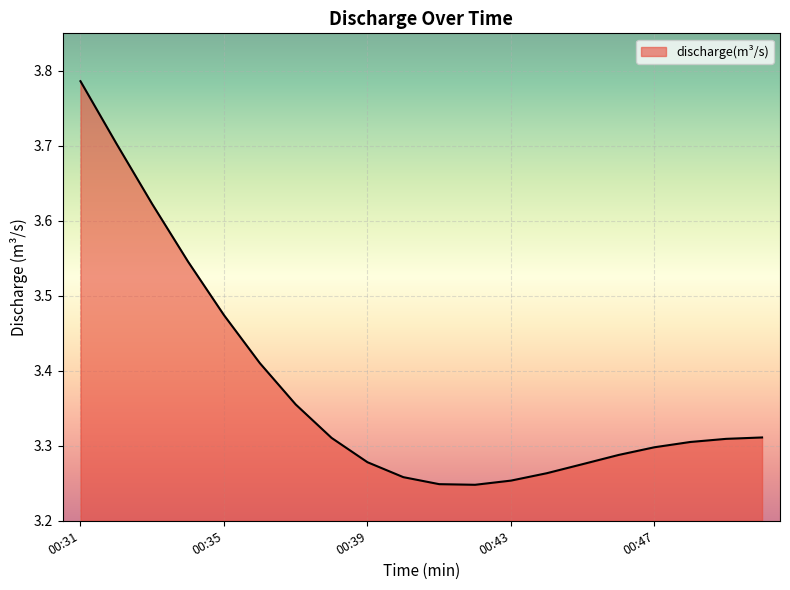

What is the difference between the maximum and minimum values?

0.5